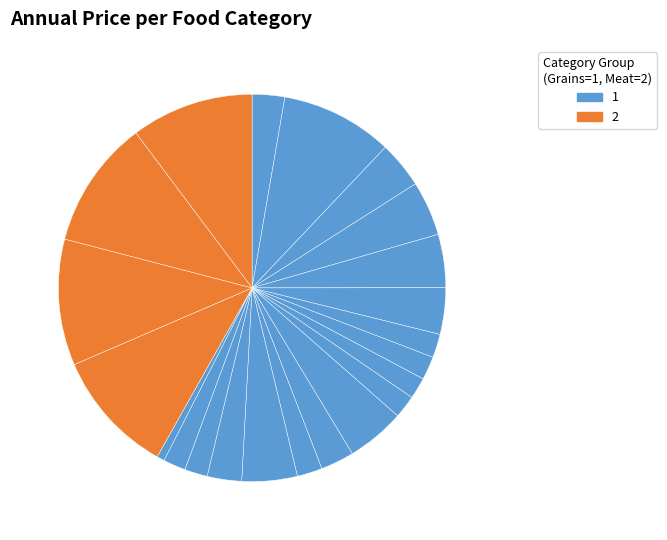

How many segments does this pie chart have?

22